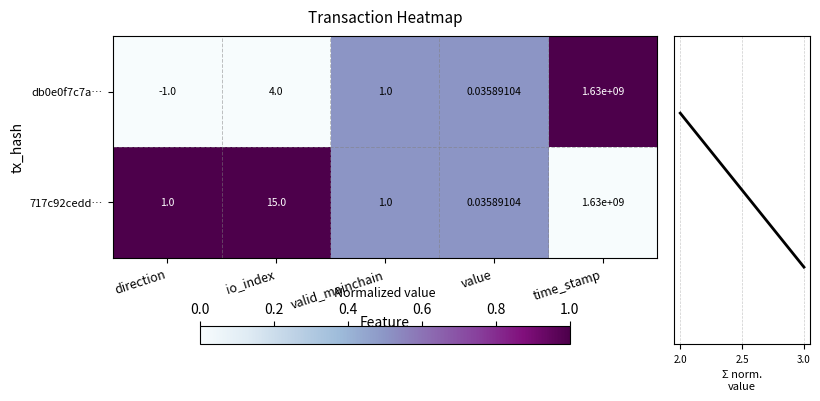

Where is db0e0f7c7a… nearest to the value 814999999?

io_index